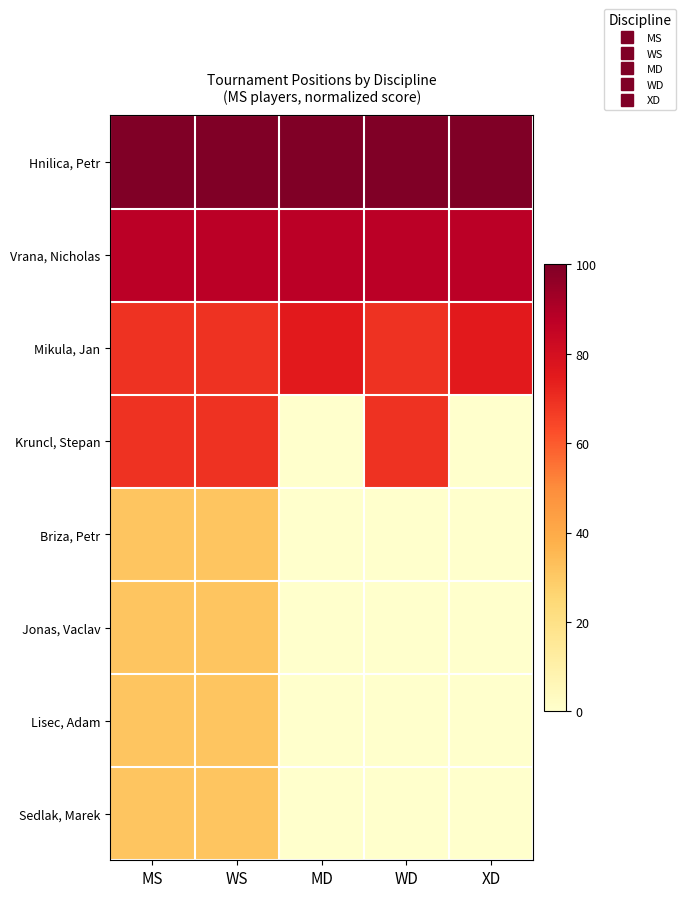

Reading left to right, list all the values displayed in this chart.

Hnilica, Petr: MS=100.0	WS=100.0	MD=100.0	WD=100.0	XD=100.0
Vrana, Nicholas: MS=87.5	WS=87.5	MD=87.5	WD=87.5	XD=87.5
Mikula, Jan: MS=68.8	WS=68.8	MD=75.0	WD=68.8	XD=75.0
Kruncl, Stepan: MS=68.8	WS=68.8	MD=0.0	WD=68.8	XD=0.0
Briza, Petr: MS=31.2	WS=31.2	MD=0.0	WD=0.0	XD=0.0
Jonas, Vaclav: MS=31.2	WS=31.2	MD=0.0	WD=0.0	XD=0.0
Lisec, Adam: MS=31.2	WS=31.2	MD=0.0	WD=0.0	XD=0.0
Sedlak, Marek: MS=31.2	WS=31.2	MD=0.0	WD=0.0	XD=0.0